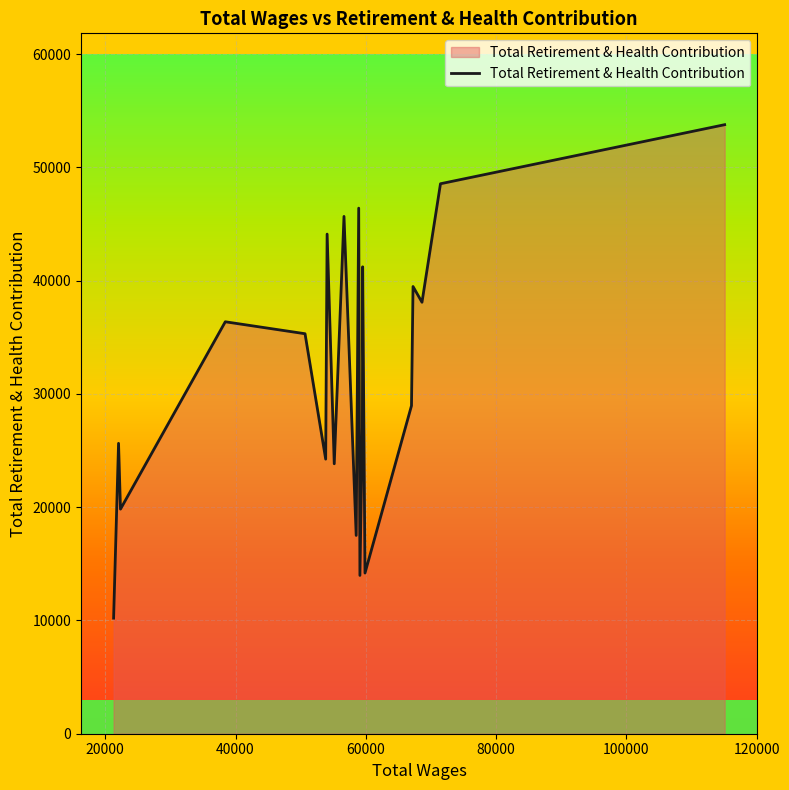

What is the greatest value displayed?

53769